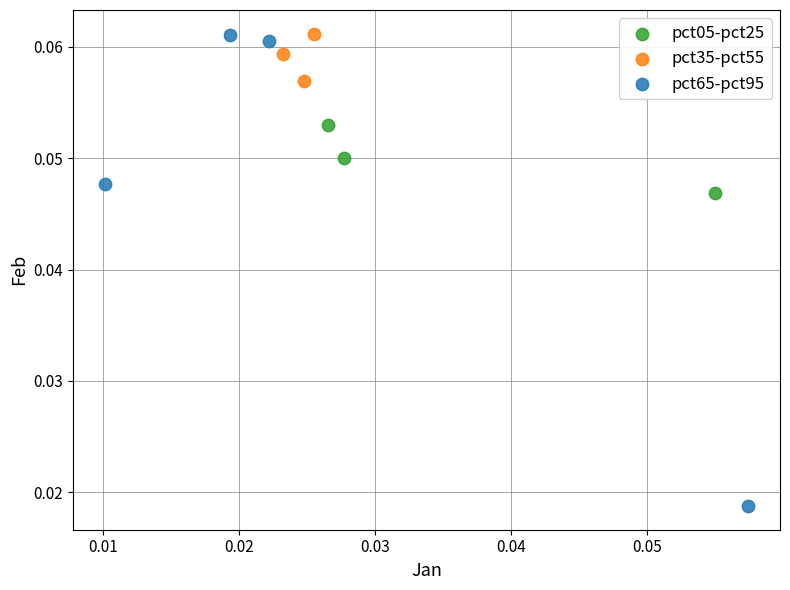

Which series reaches the minimum Y coordinate?

pct65-pct95